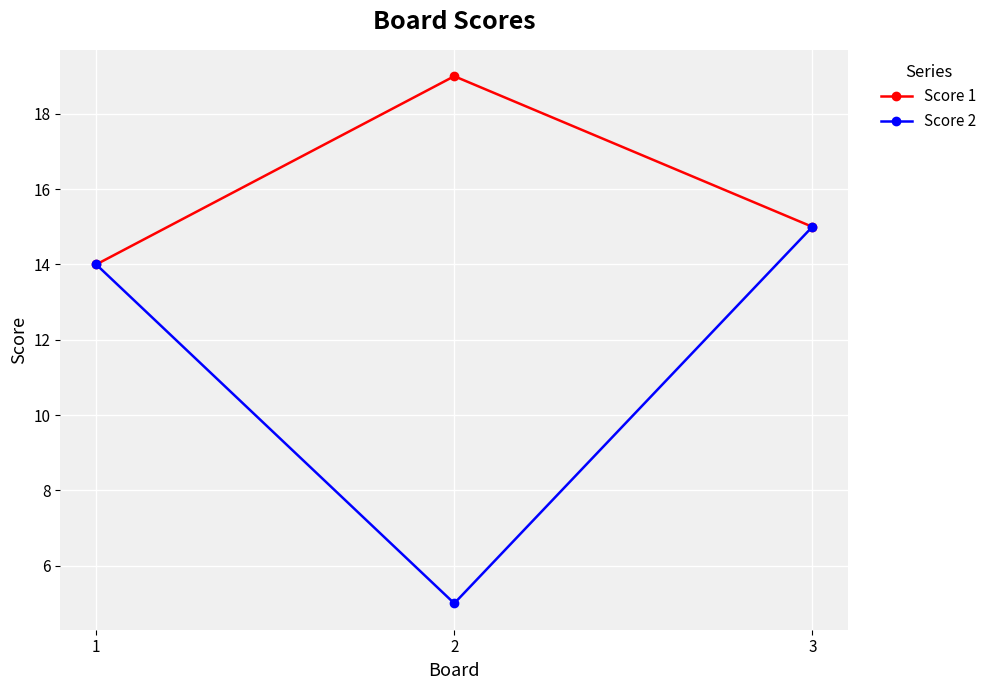

Where is Score 1 nearest to the value 16?

3